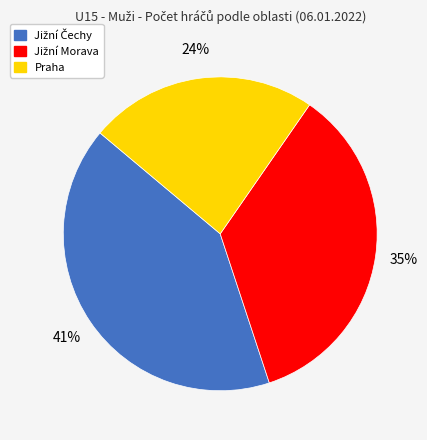

Does any single category account for the majority?

No